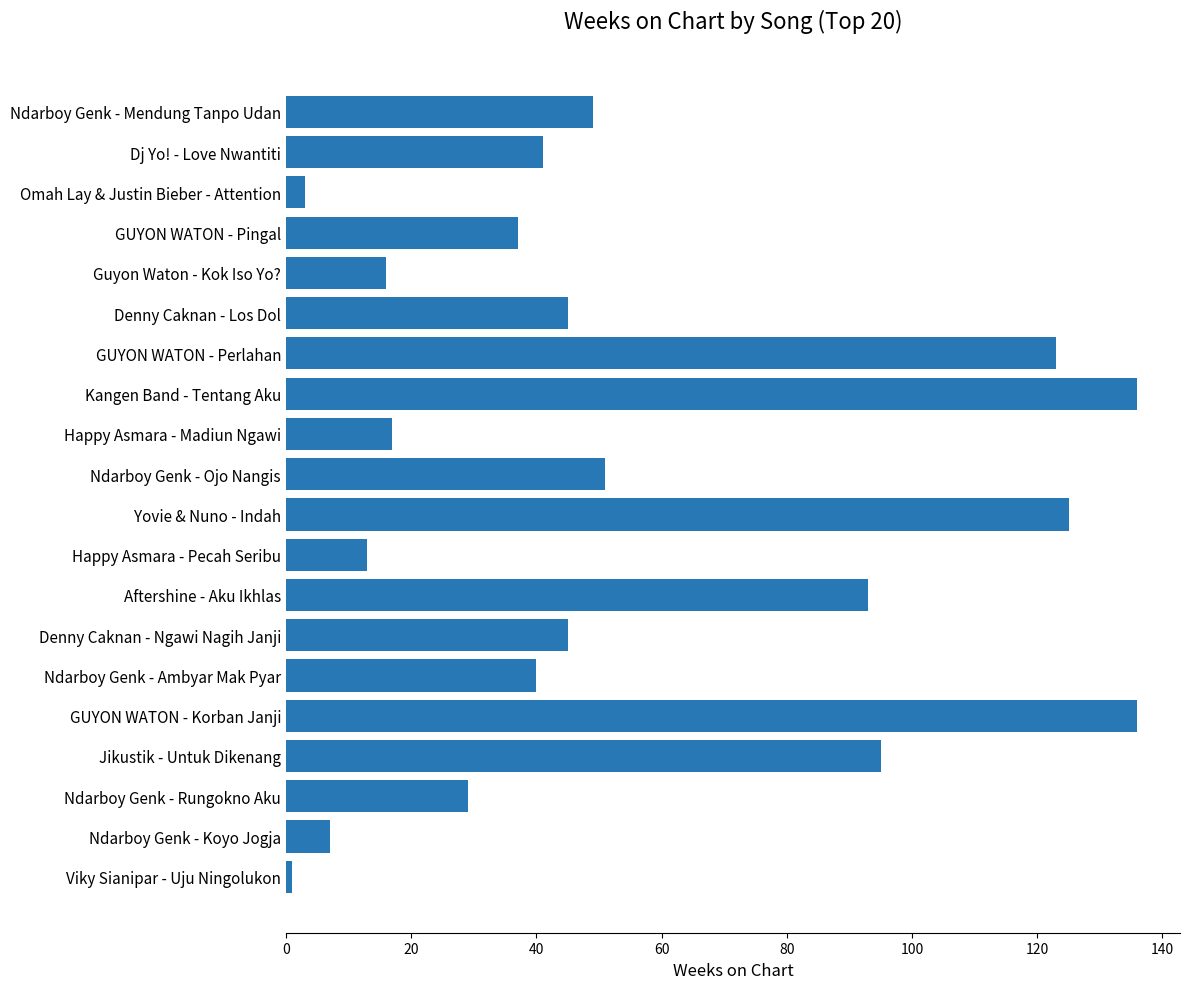

What is the difference between the values at Ndarboy Genk - Koyo Jogja and Denny Caknan - Ngawi Nagih Janji?

38